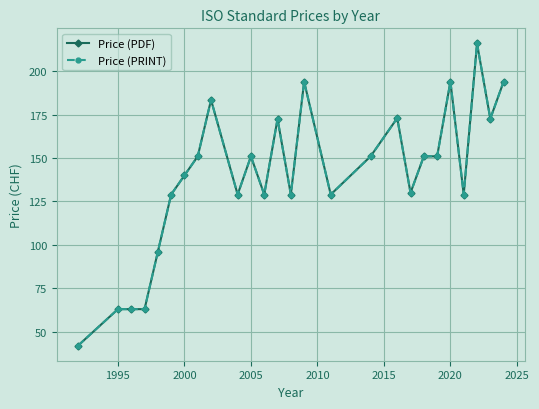

What is the sum of all Price (PDF) values?

3625.7